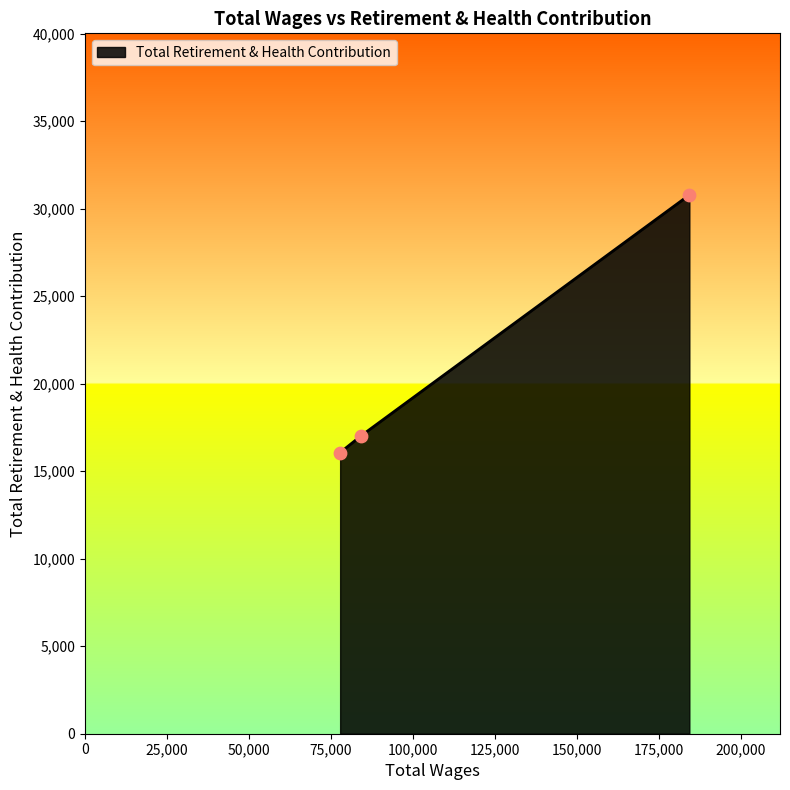

What is the sum of all values?

63888